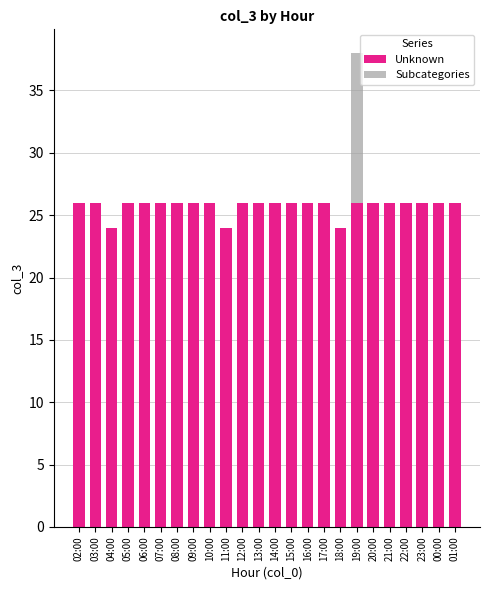

What is the maximum value for Unknown?

26